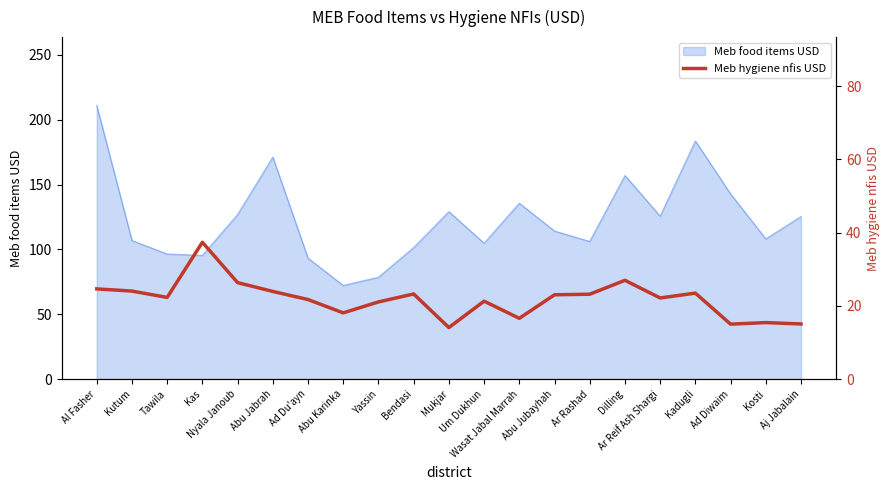

What is the highest value of the Meb food items USD series?

211.0